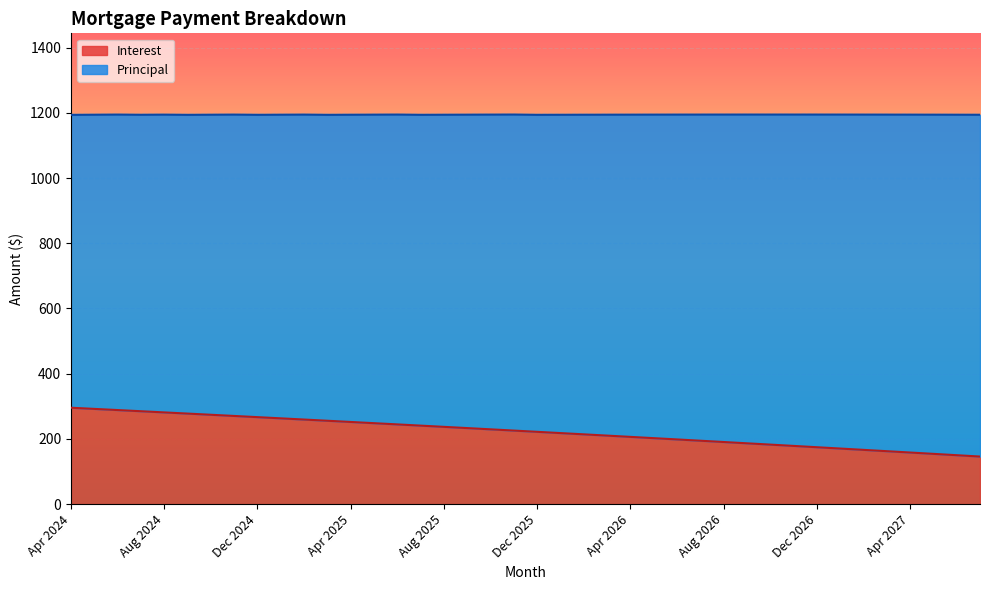

Between May 2026 and Mar 2025, which is larger?

Mar 2025